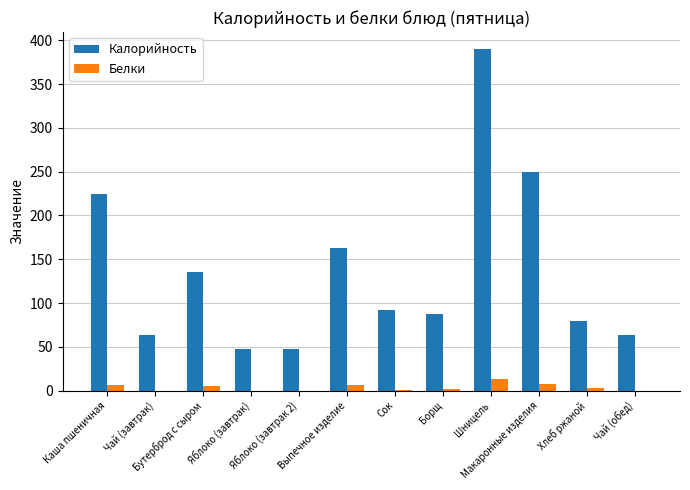

How many data points does each series have?

12